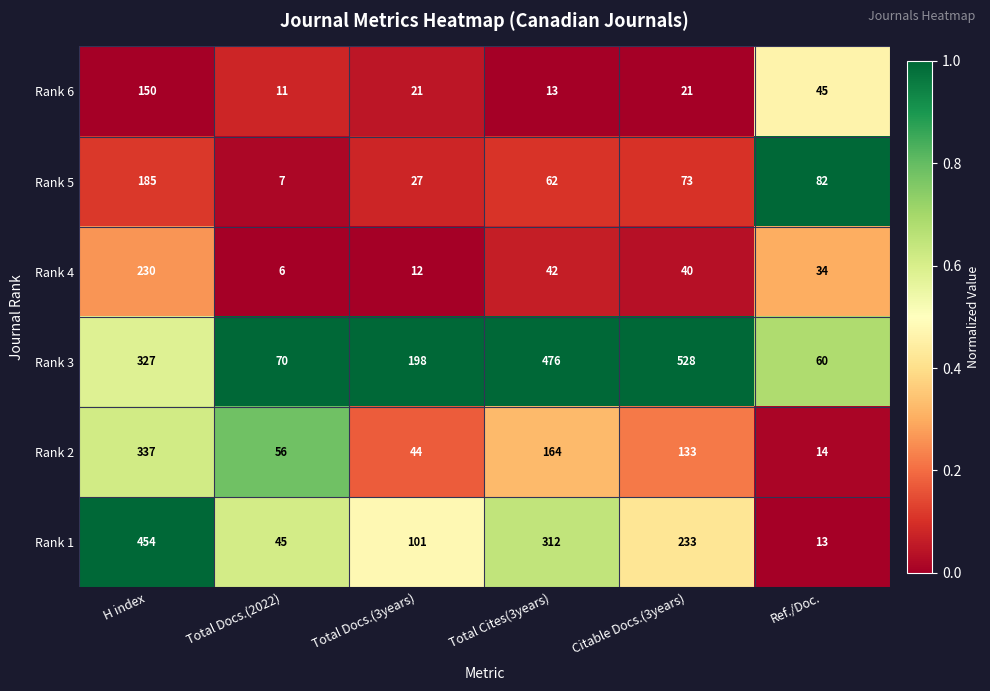

The value of Rank 5 at H index is 185. True or false?

True